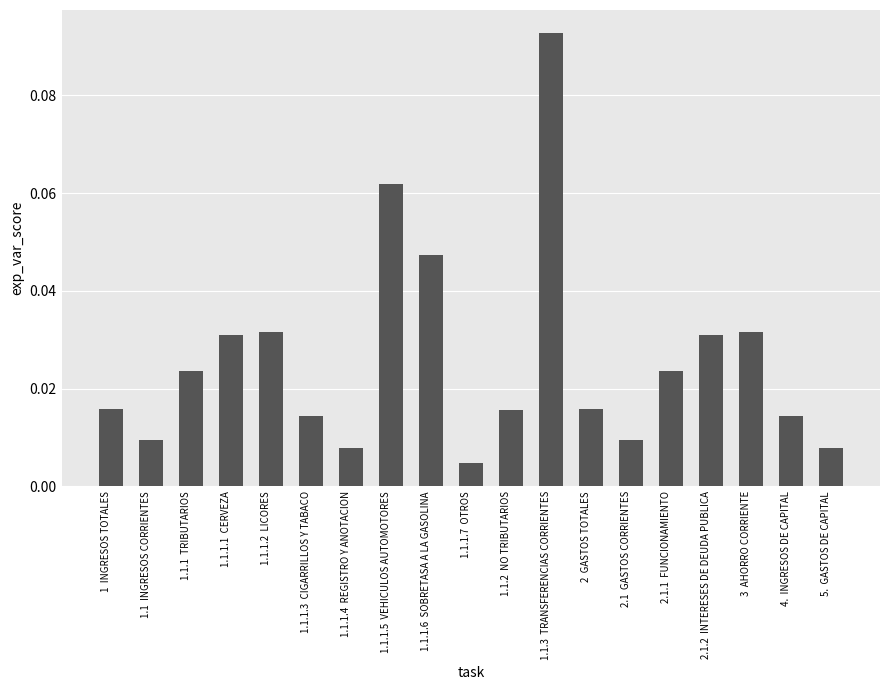

Which category has the highest value across all series?

1.1.3  TRANSFERENCIAS CORRIENTES